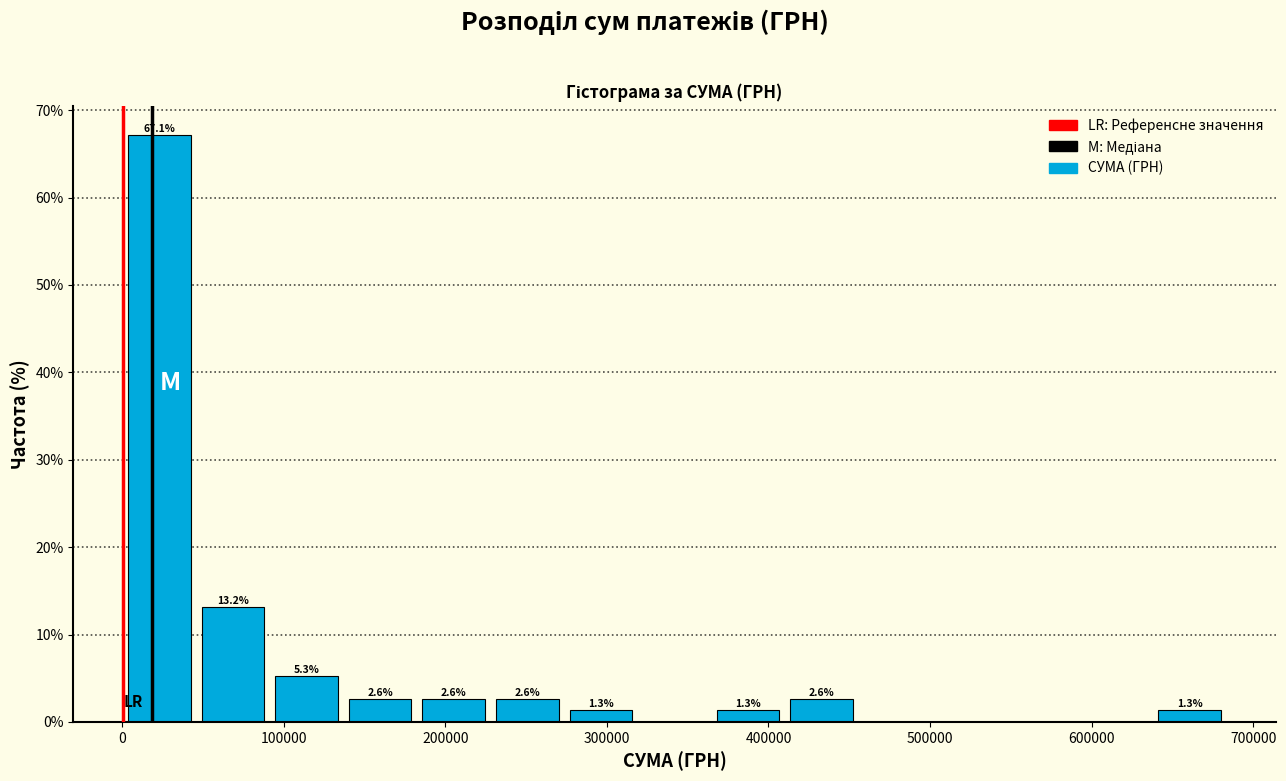

Over which range of the x-axis is the bar tallest?

0 to 50000